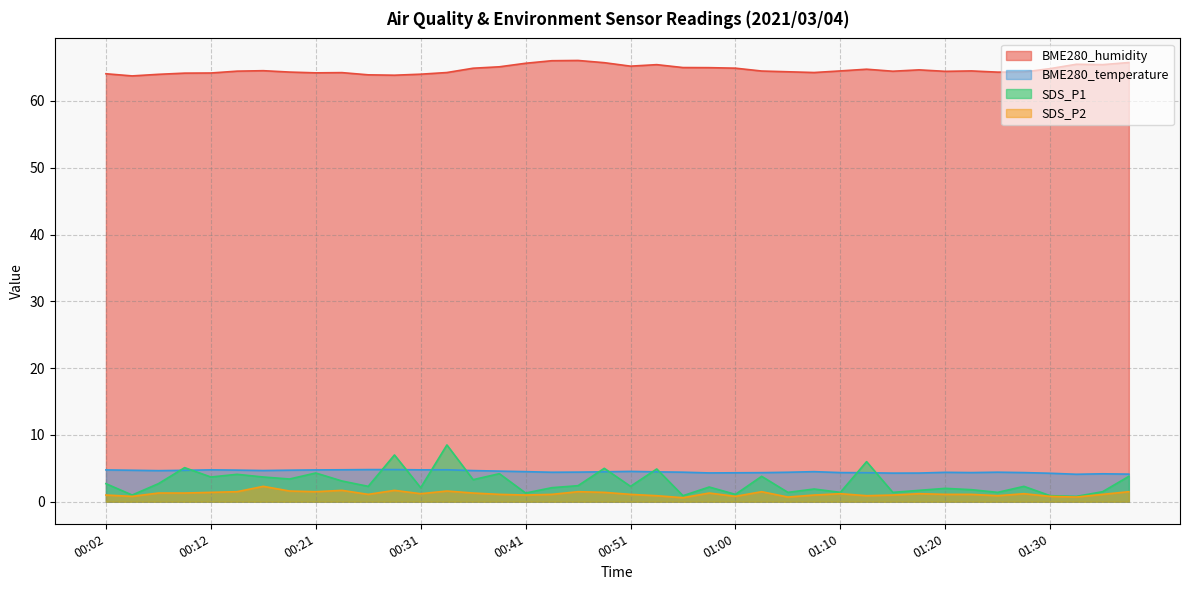

At 00:36, list the series in order from smallest to largest.

SDS_P2, SDS_P1, BME280_temperature, BME280_humidity